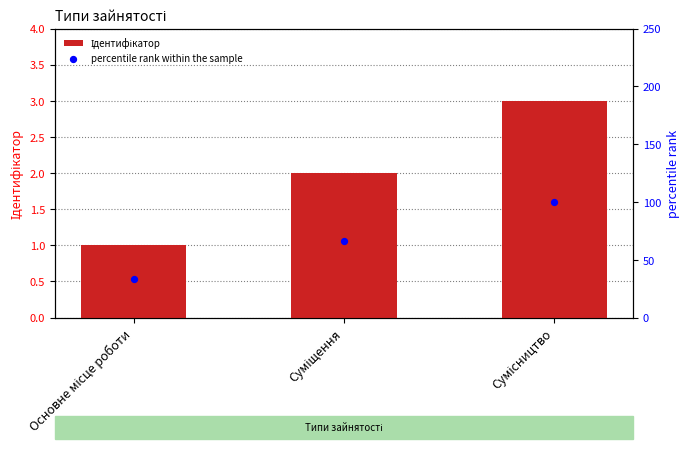

Which series has the largest Y range (max minus min)?

percentile rank within the sample